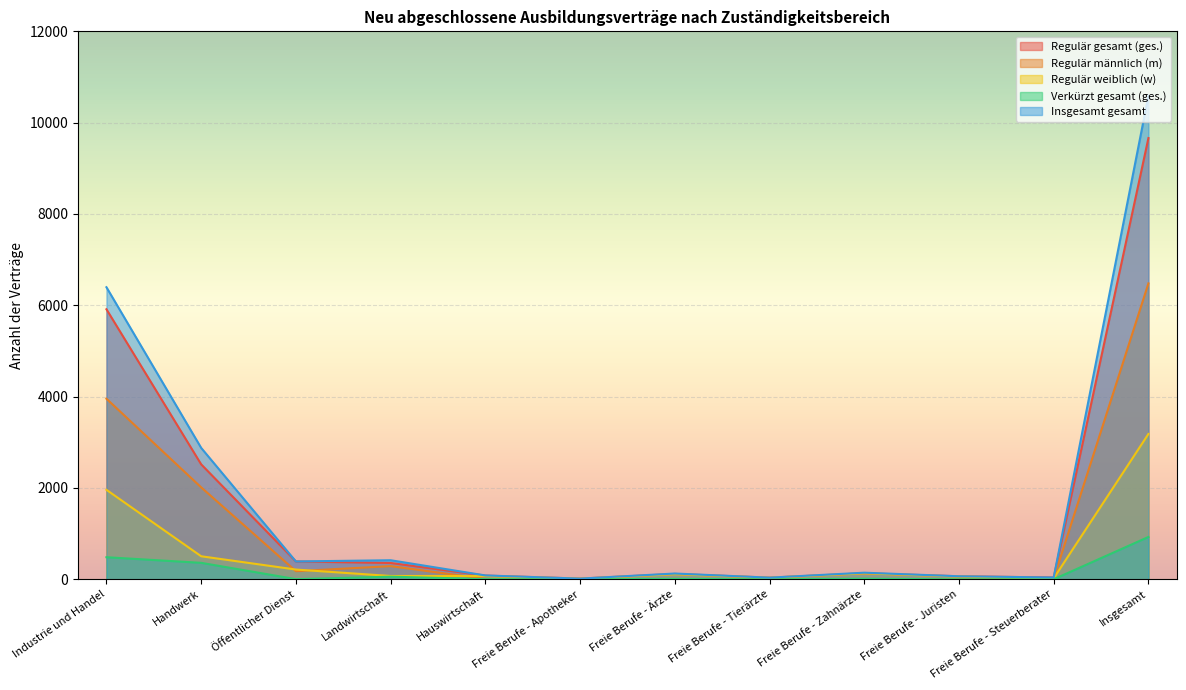

How many lines are shown in the chart?

5